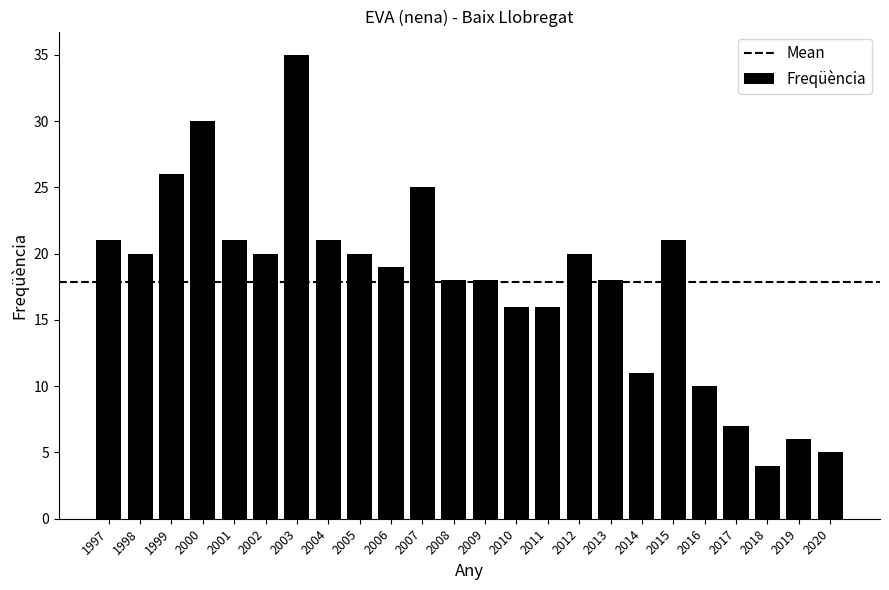

Which label corresponds to the largest value in the chart?

2003